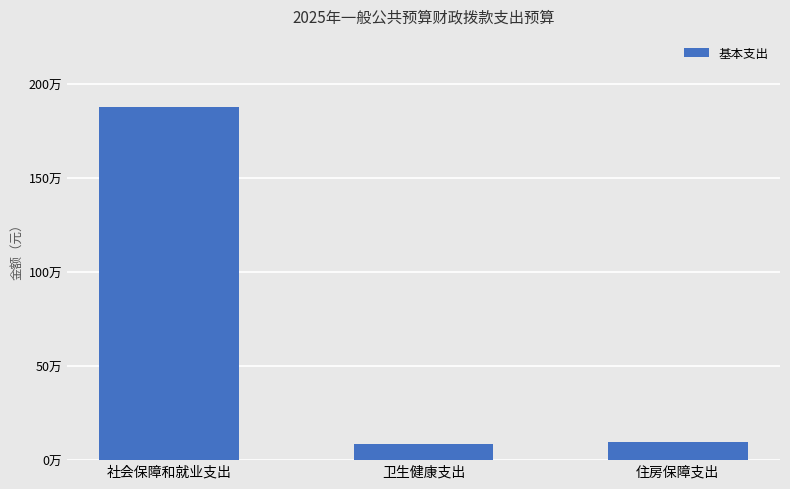

Are the bars horizontal?

No